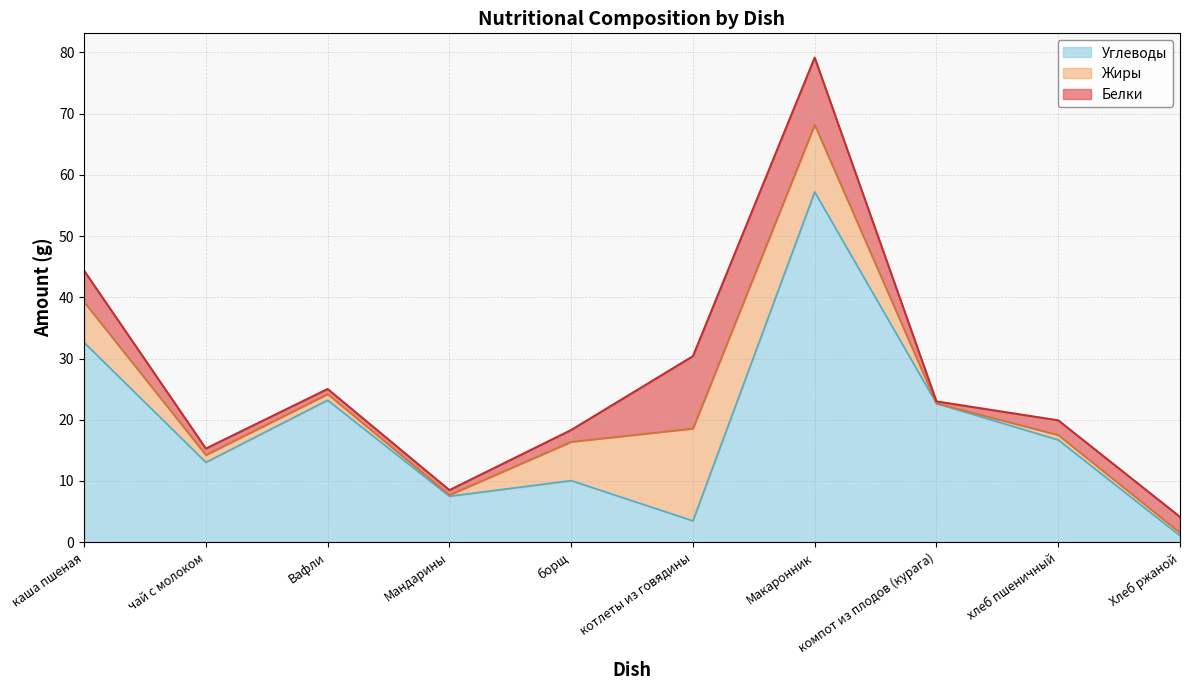

How many interior local peaks does the Углеводы series have?

3